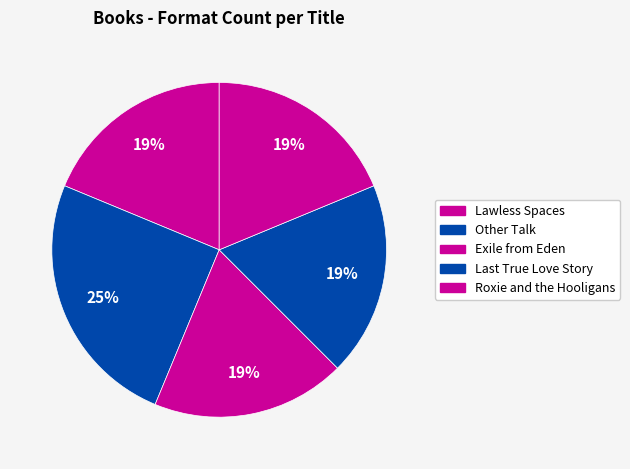

Count the number of slices in the pie.

5